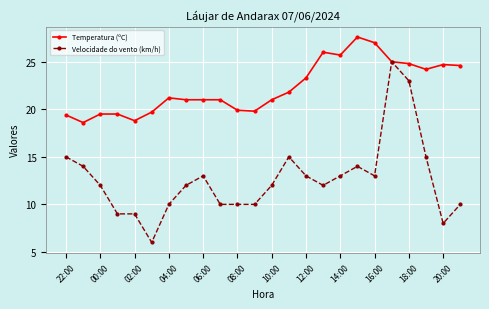

Which series has the largest range (max minus min)?

Velocidade do vento (km/h)